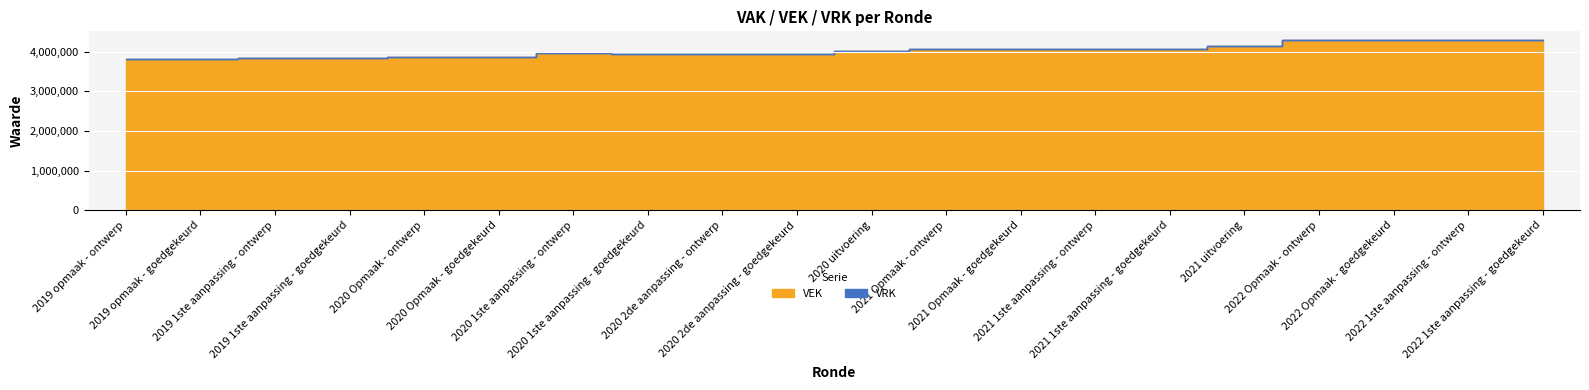

True or false: VEK and VRK intersect in this chart.

False